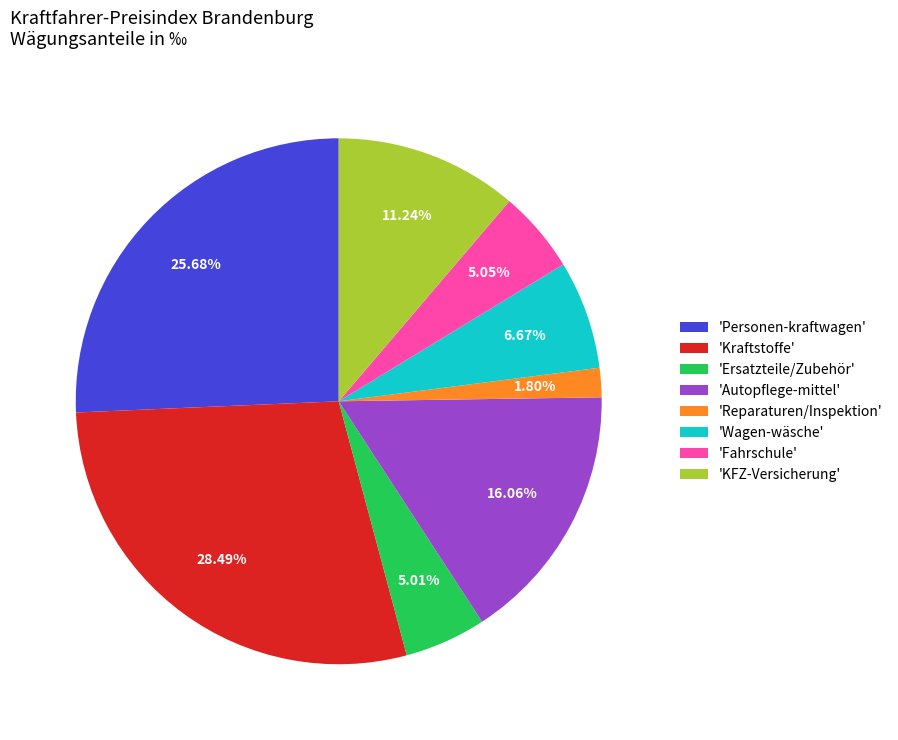

What is the largest slice in the pie chart?

'Kraftstoffe'